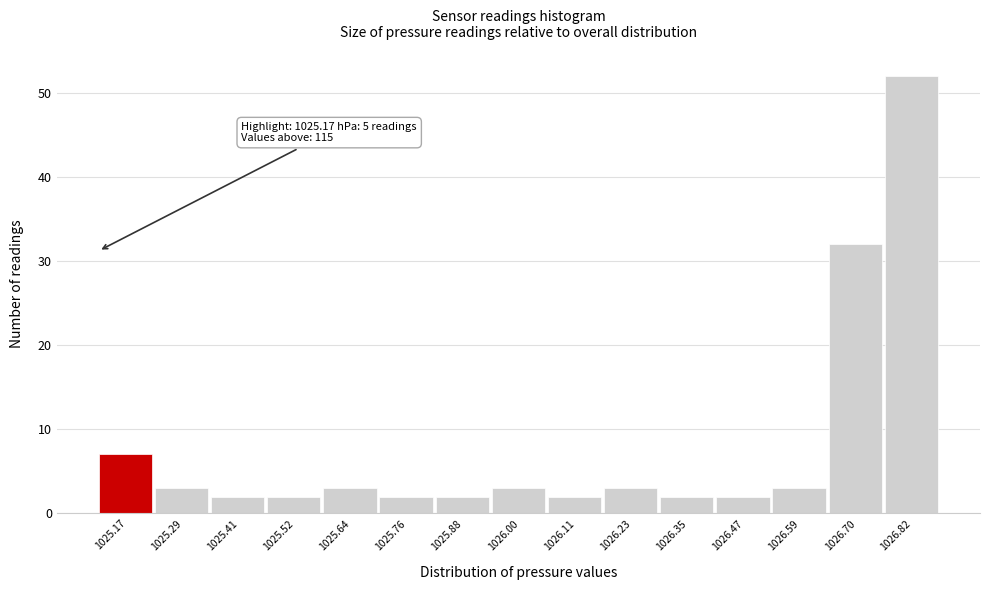

Reading left to right, extract all data points from this chart.

7	3	2	2	3	2	2	3	2	3	2	2	3	32	52